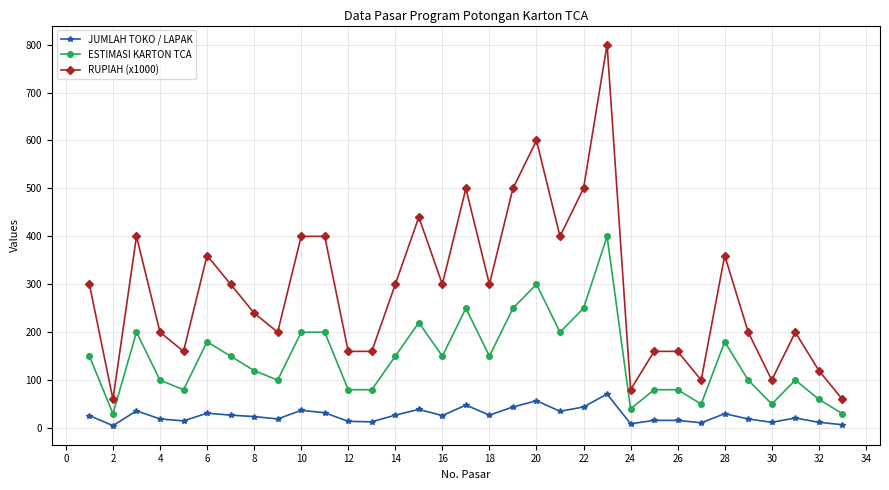

What is the lowest value of the RUPIAH (x1000) series?

60